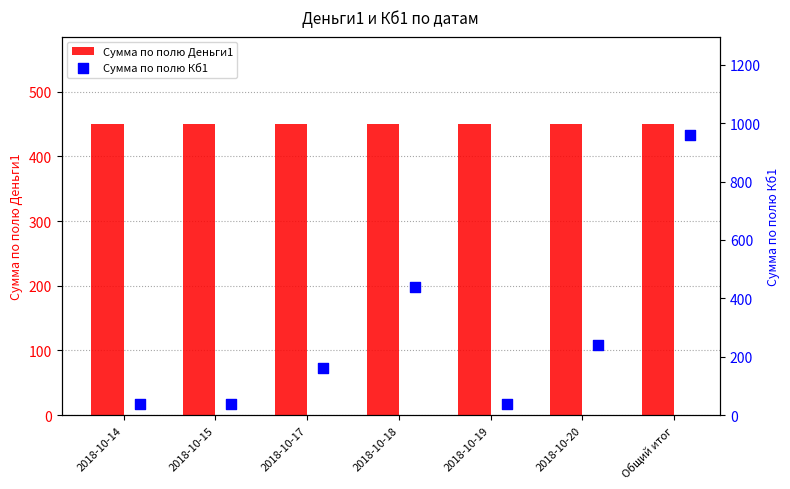

At how many categories does at least one series exceed 320?

7